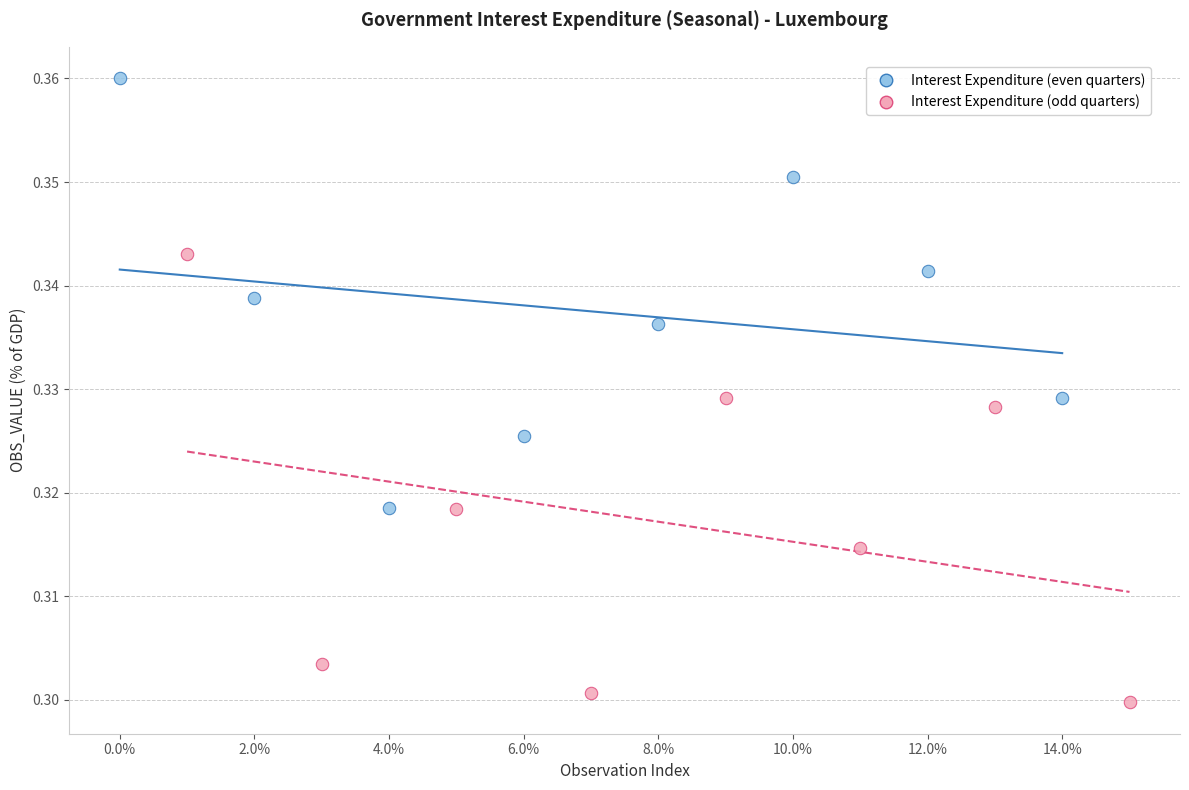

Which series contains the lowest Y value?

Interest Expenditure (odd quarters)